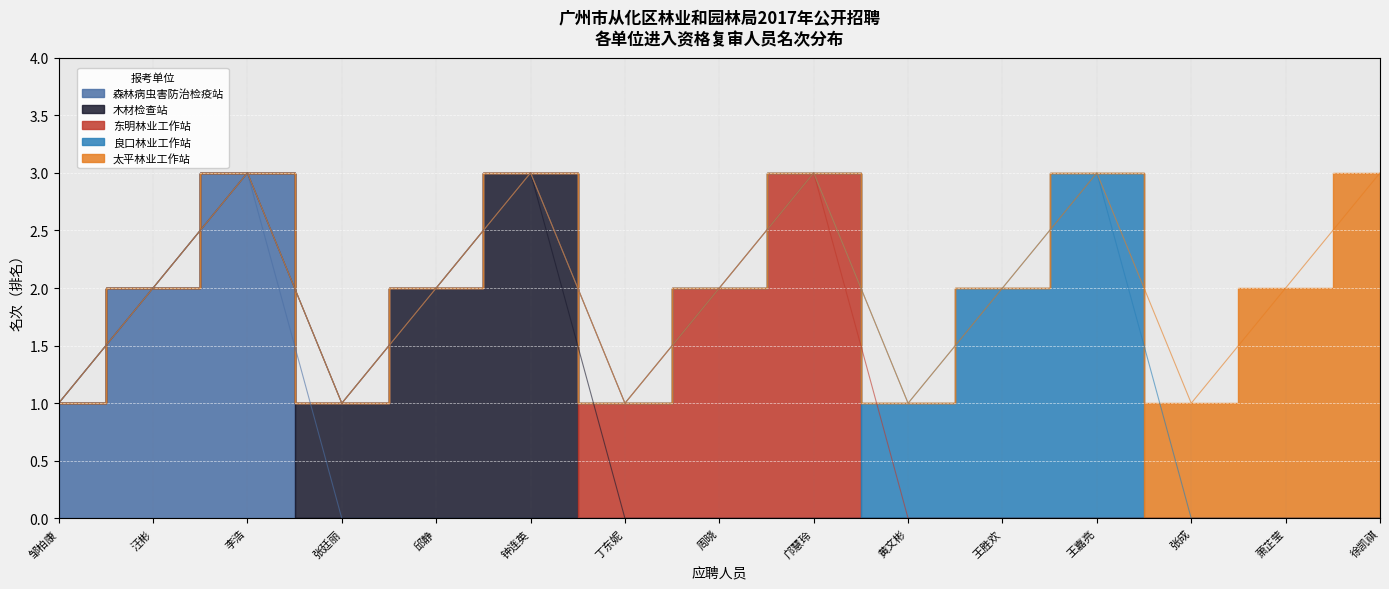

Which has a higher value, 邹柏康 or 徐凯祺?

邹柏康